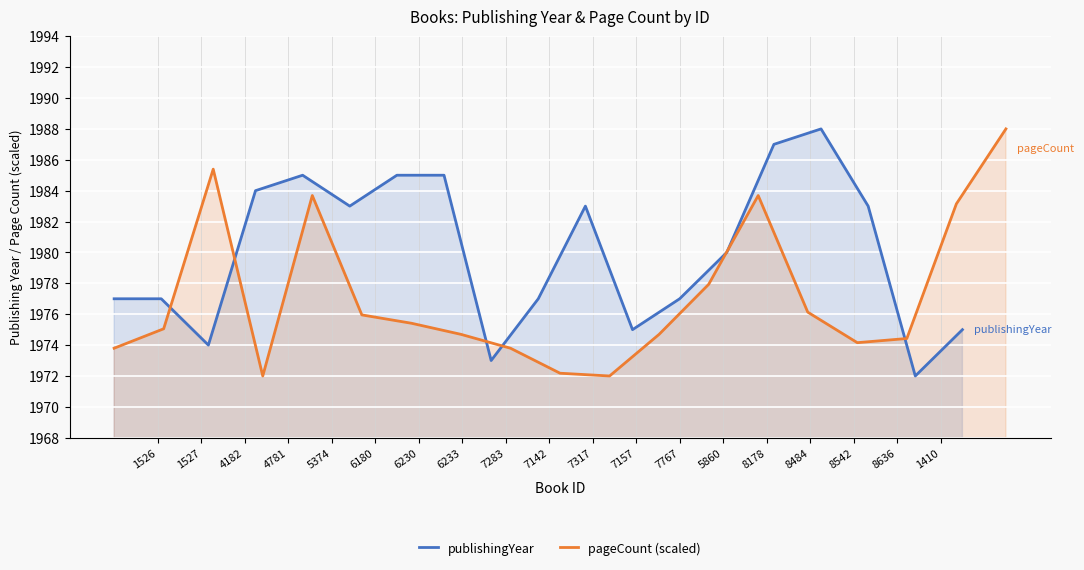

What is the highest value of the publishingYear series?

1988